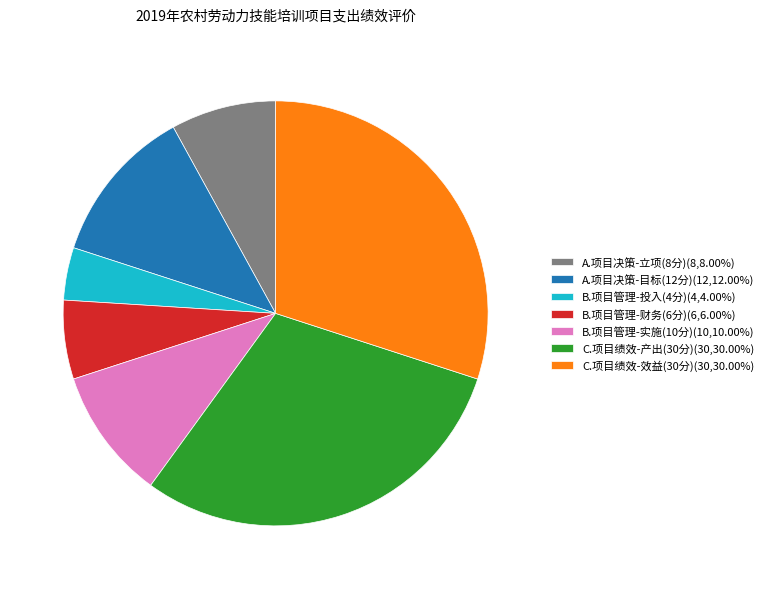

Does any single category account for the majority?

No